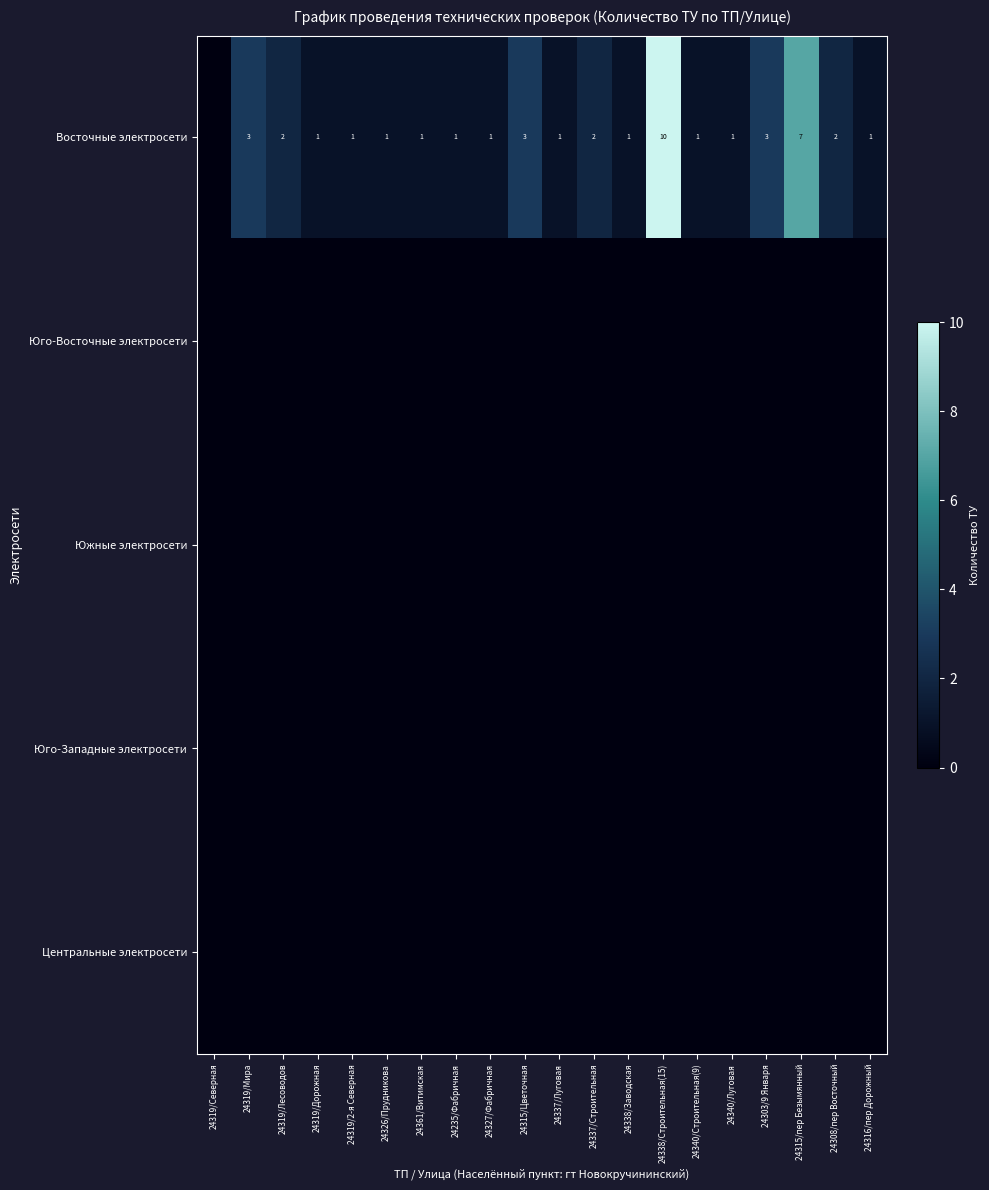

Which series has the largest total across all categories?

Восточные электросети